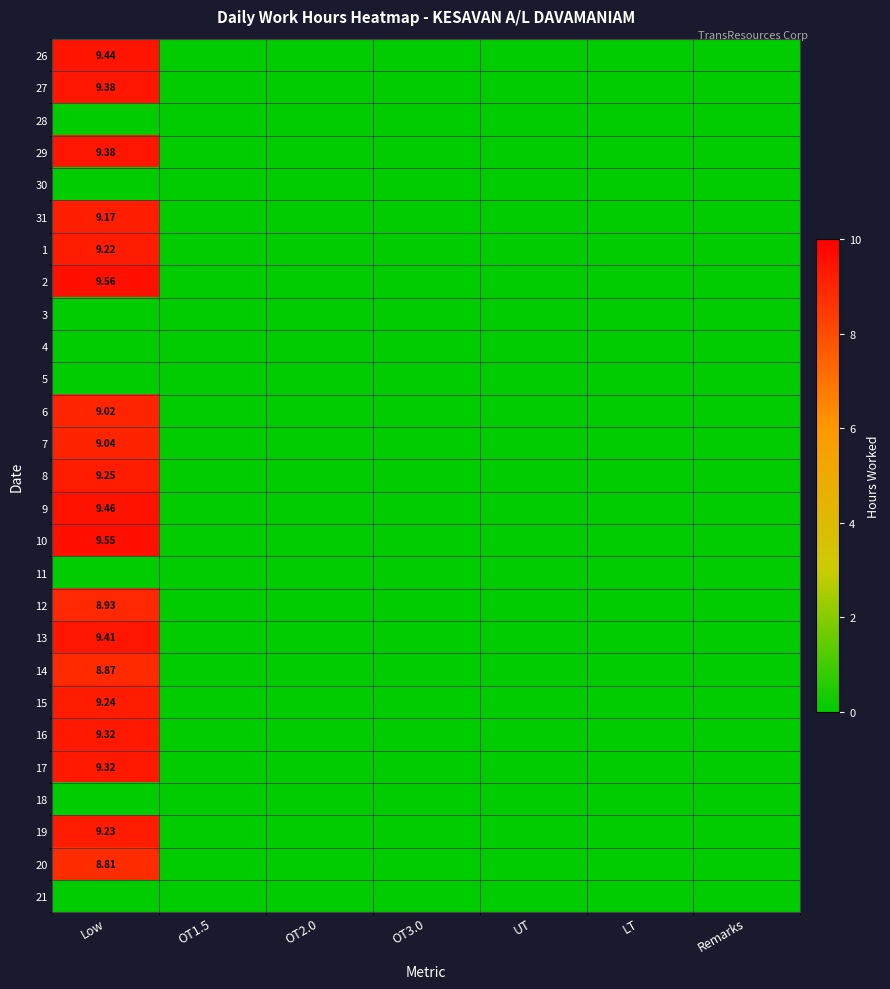

Where is 1 nearest to the value 4?

OT1.5